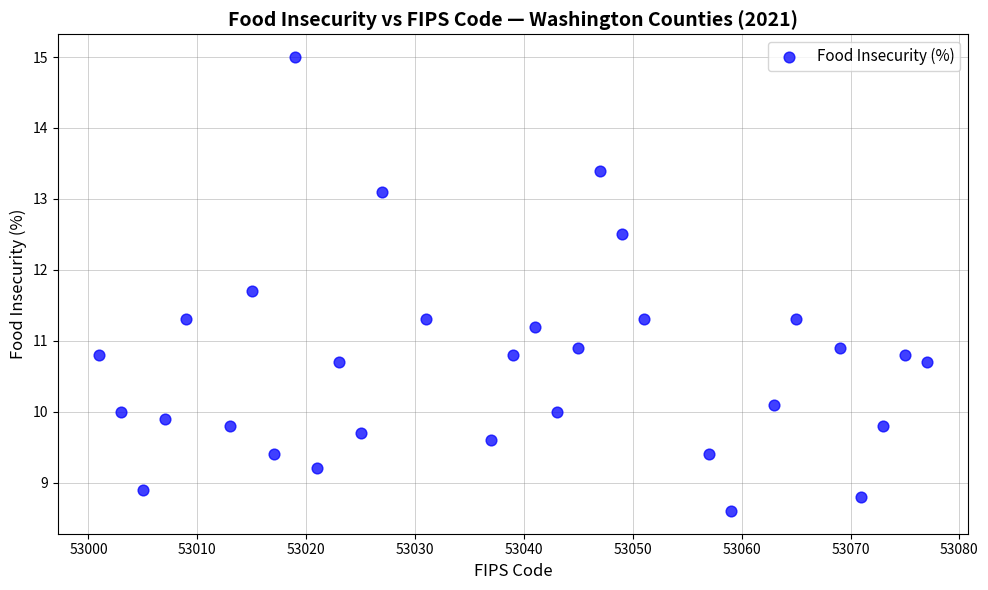

What is the range of Y values (max minus min)?

6.4